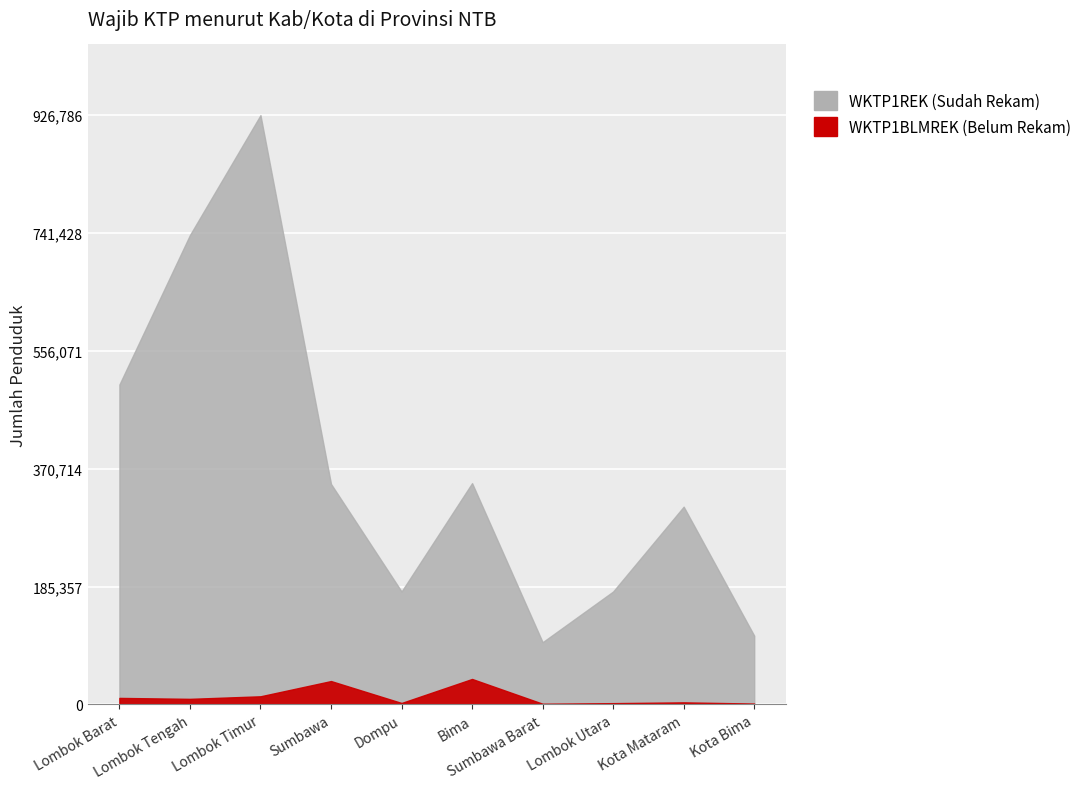

Reading left to right, list all the values displayed in this chart.

WKTP1REK: 503168	738312	926786	346818	177693	348099	97912	177680	311077	108162
WKTP1BLMREK: 10313	8822	12847	36818	2350	40107	1126	2065	3295	1411